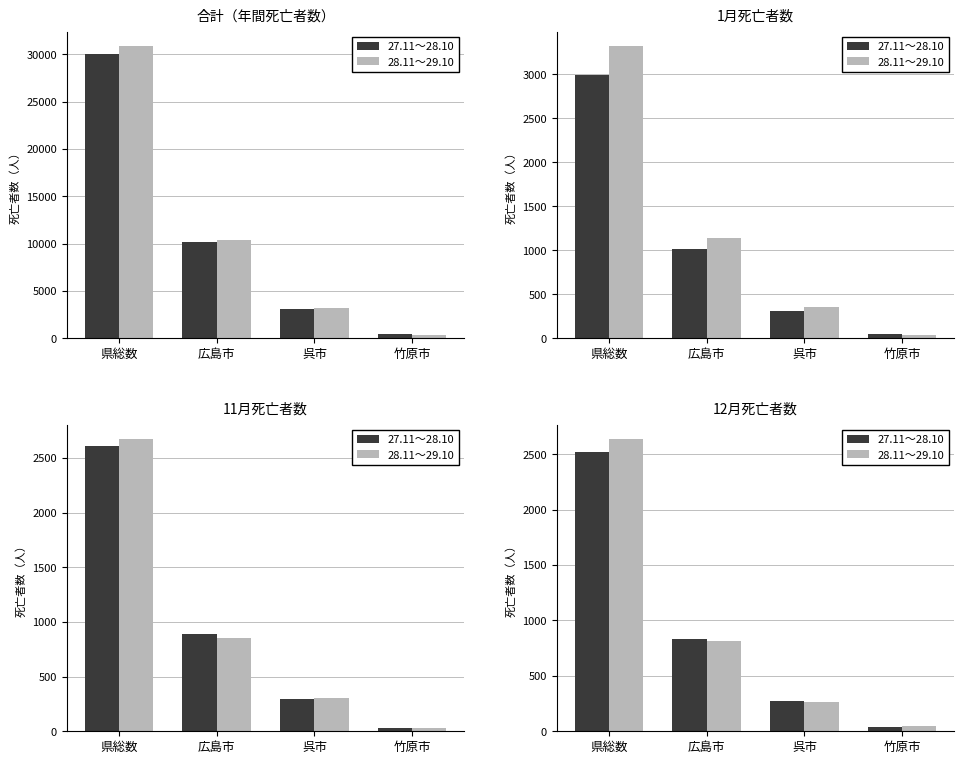

Which category has the lowest value in the 27.11～28.10 series?

竹原市